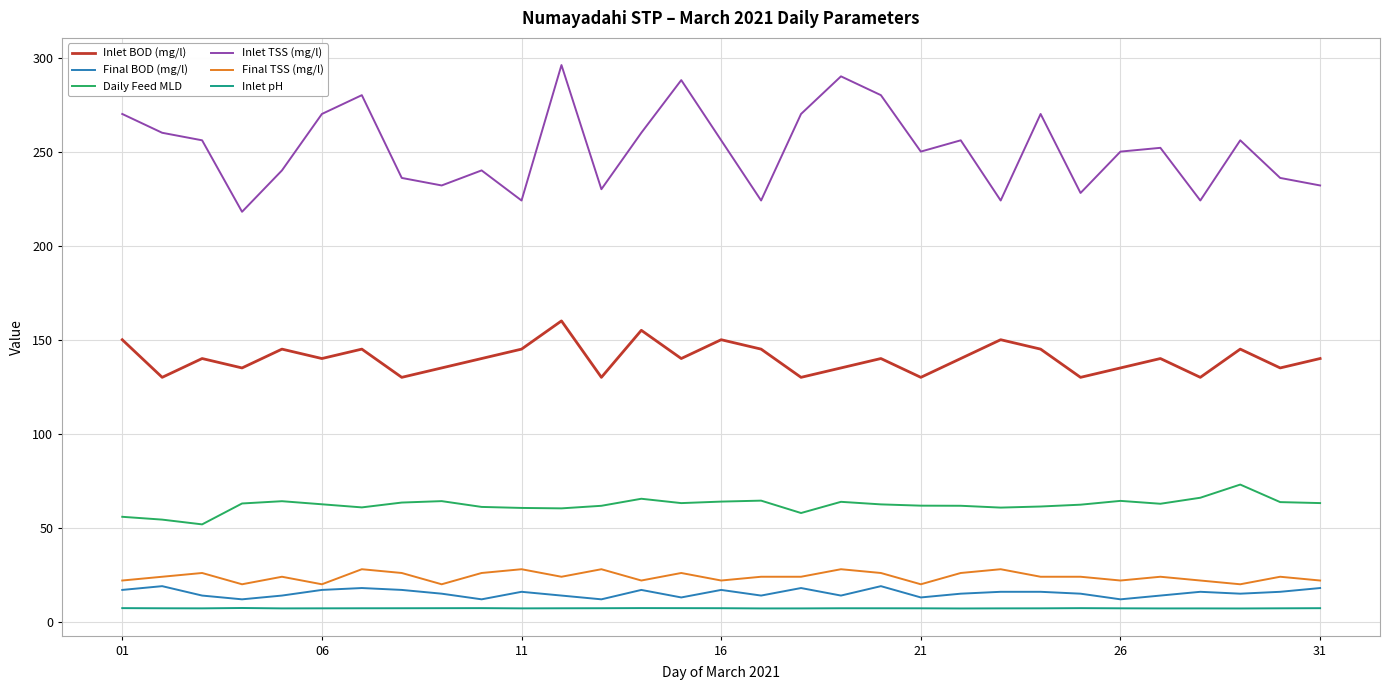

True or false: Inlet pH and Final TSS (mg/l) intersect in this chart.

False